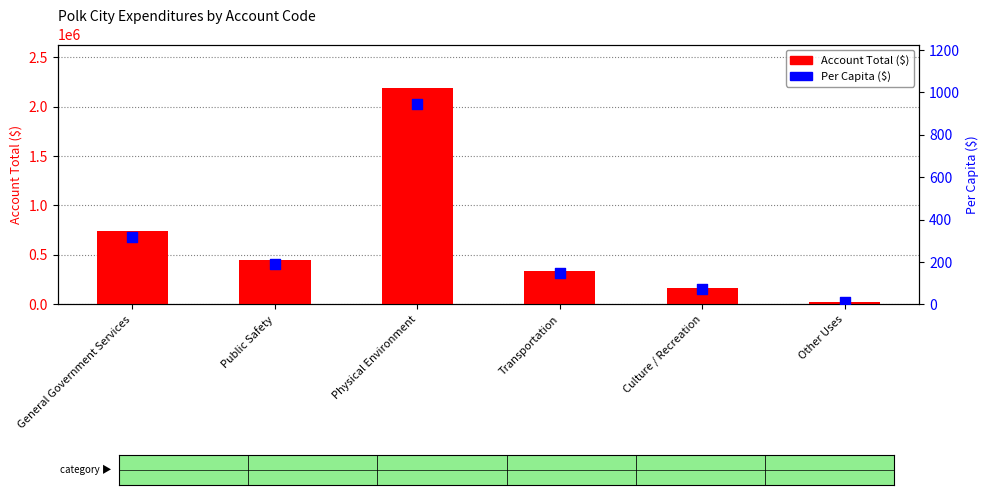

What are all the series names shown in the legend?

Account Total ($), Per Capita ($)